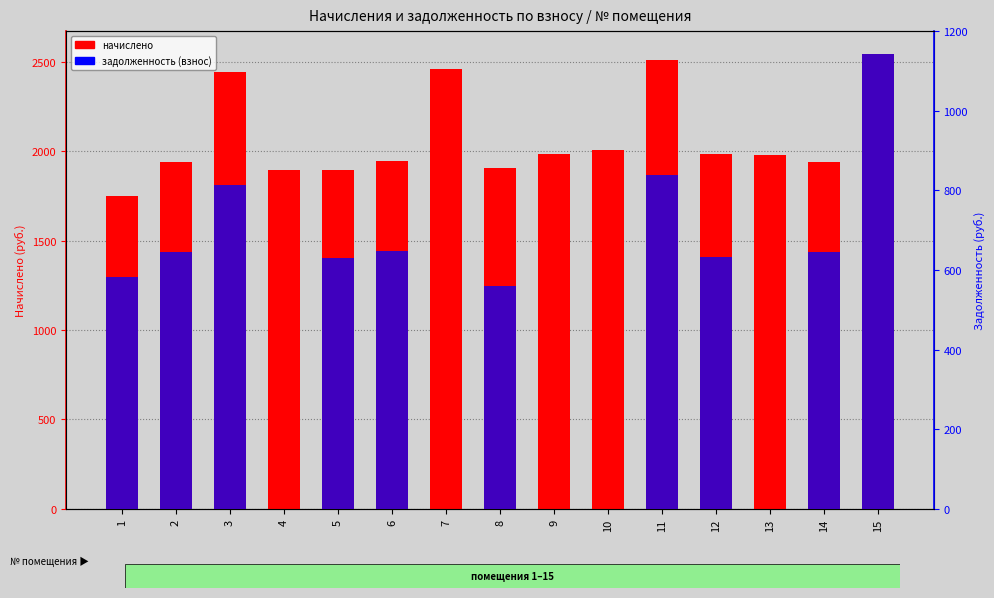

Rank the series at 2 from lowest to highest value.

задолженность (взнос), начислено